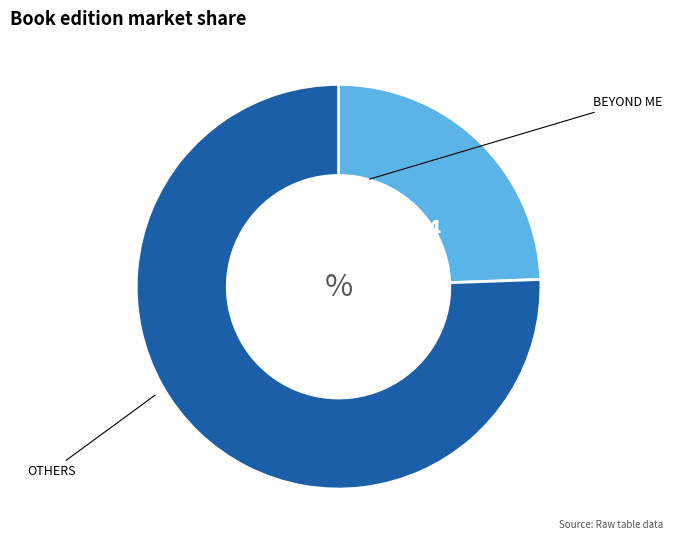

Does any single category account for the majority?

Yes